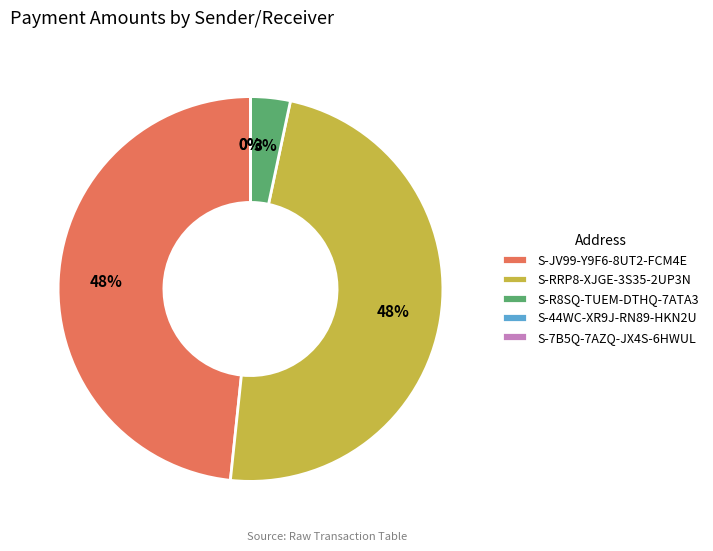

The S-R8SQ-TUEM-DTHQ-7ATA3 slice represents 3% of the pie. True or false?

True